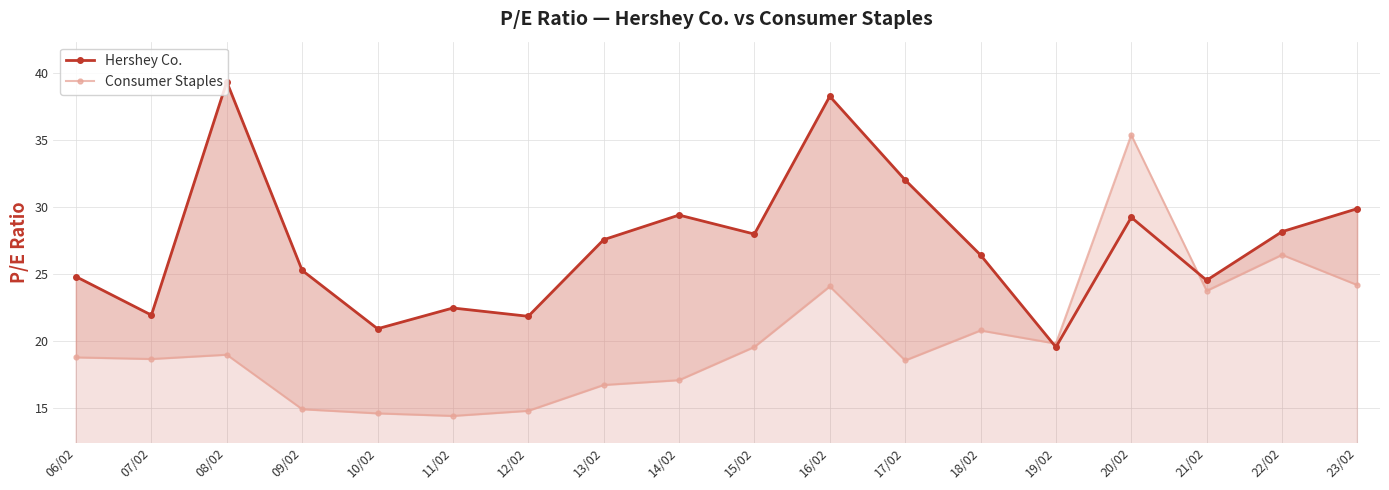

List the labels in order of Consumer Staples value, largest first.

20/02, 22/02, 23/02, 16/02, 21/02, 18/02, 19/02, 15/02, 08/02, 06/02, 07/02, 17/02, 14/02, 13/02, 09/02, 12/02, 10/02, 11/02